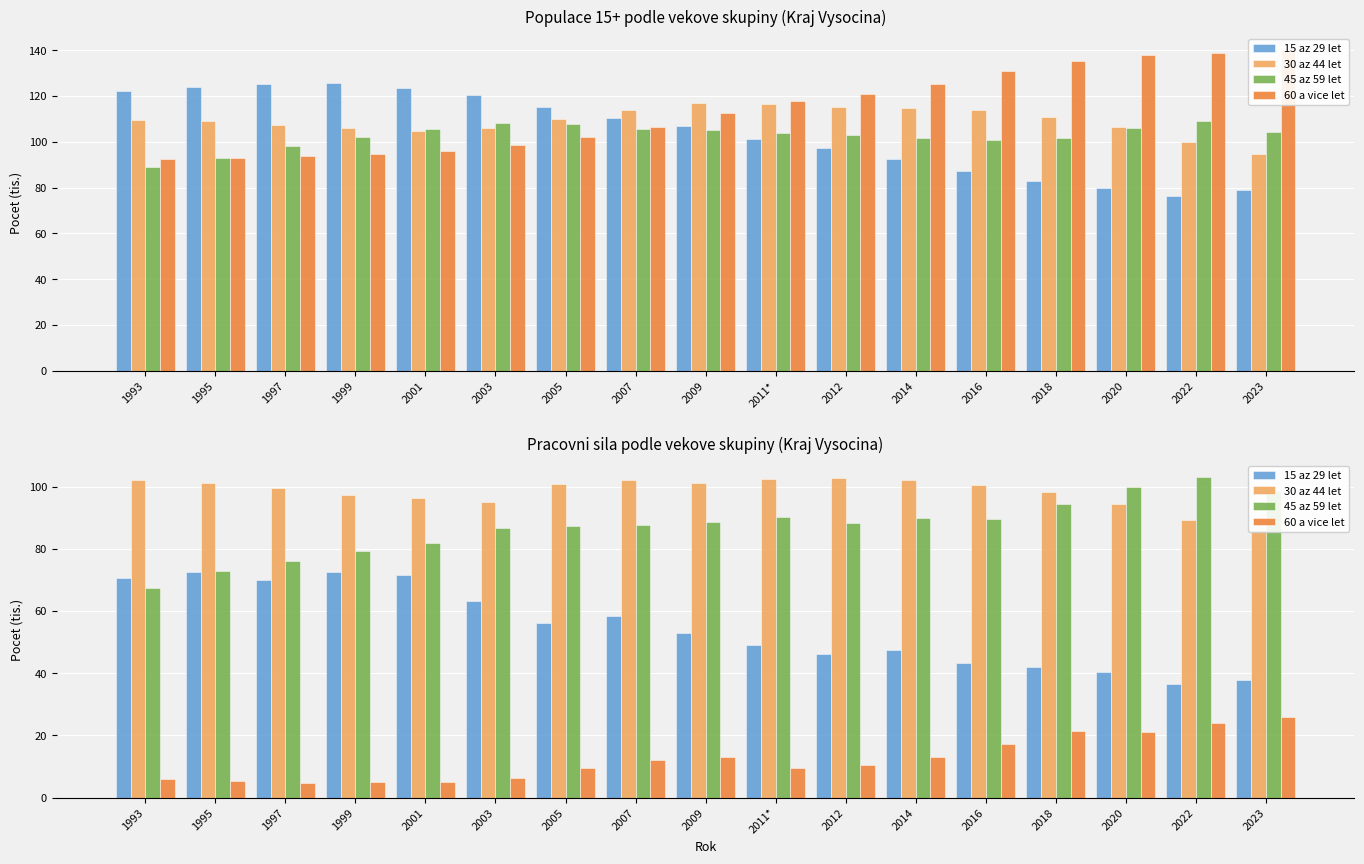

Between 1997 and 2011*, which series saw the biggest shift?

15 az 29 let